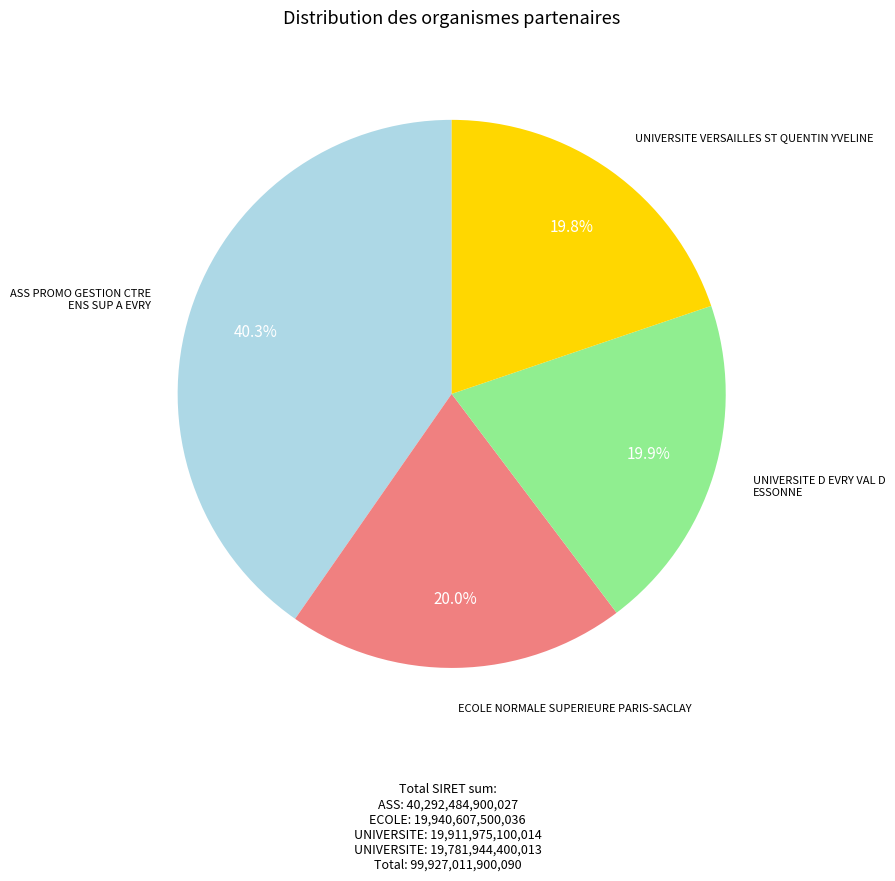

To the nearest percent, what portion does ECOLE NORMALE SUPERIEURE PARIS-SACLAY represent?

20%